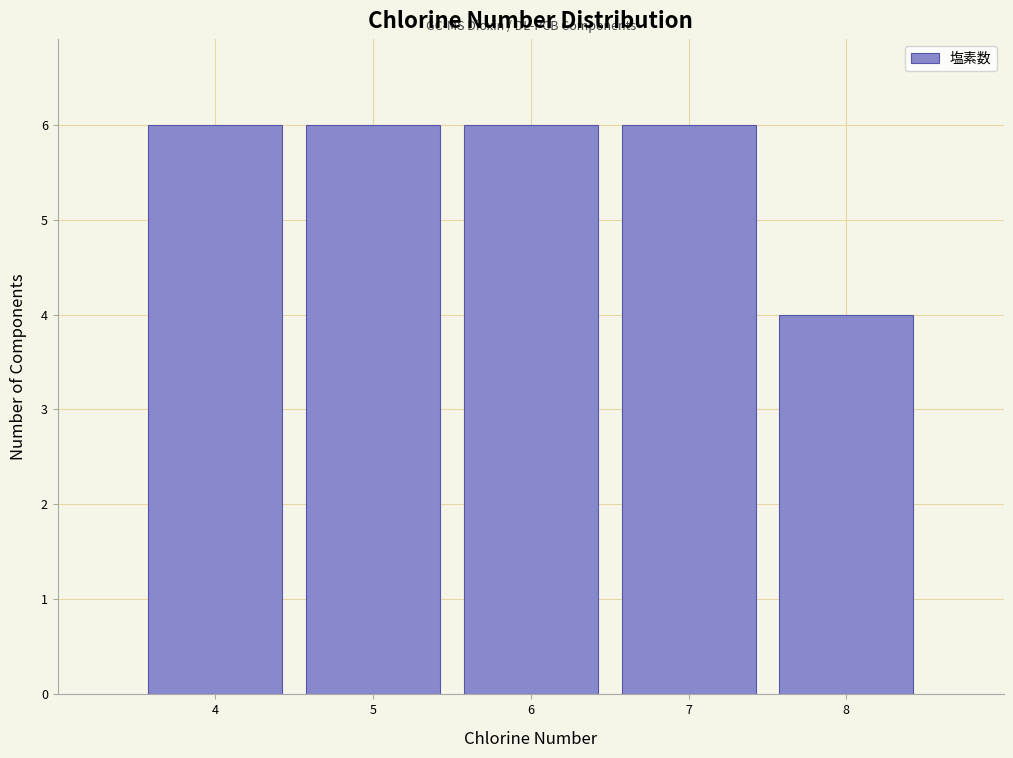

Reading left to right, transcribe this chart: for each bar, give the range it covers on the x-axis and its height. The values are not printed on the chart, so give them approximately, as read against the axis.

3.5 to 4.5: 6
4.5 to 5.5: 6
5.5 to 6.5: 6
6.5 to 7.5: 6
7.5 to 8.5: 4